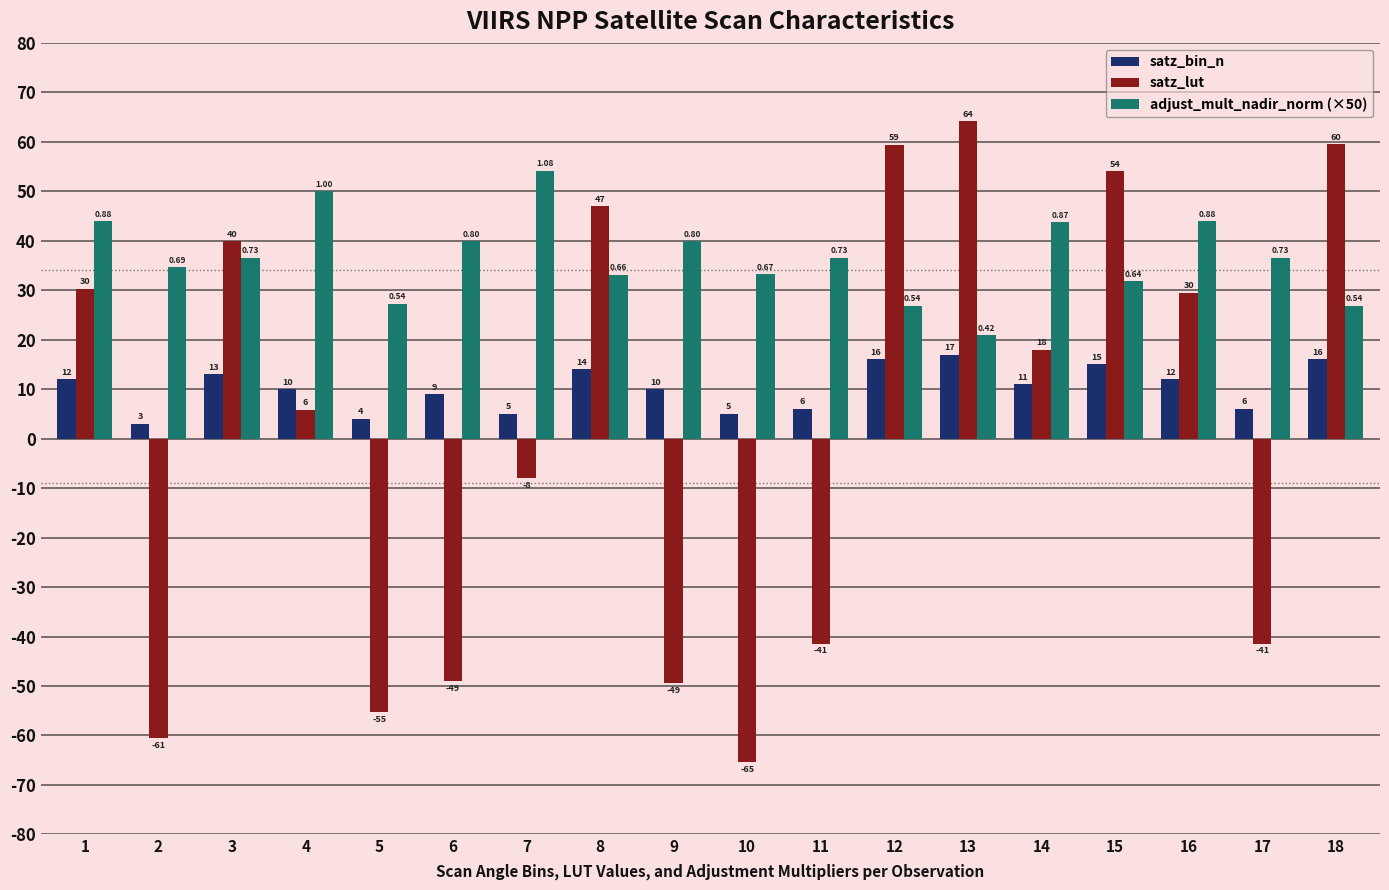

What is the difference between the satz_bin_n values at 8 and 1?

2.0